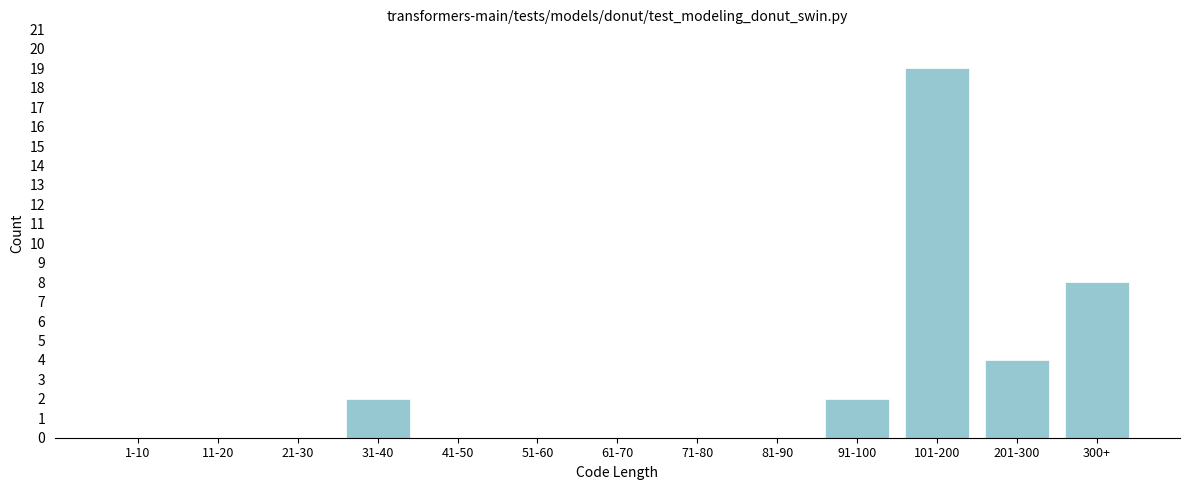

Reading right to left, what are all the values shown in this chart?

300+=8	201-300=4	101-200=19	91-100=2	81-90=0	71-80=0	61-70=0	51-60=0	41-50=0	31-40=2	21-30=0	11-20=0	1-10=0